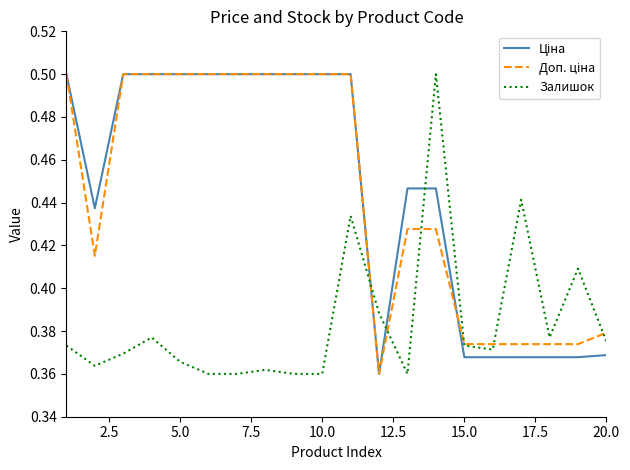

Which series ends up on top after the final intersection of Доп. ціна and Ціна?

Доп. ціна